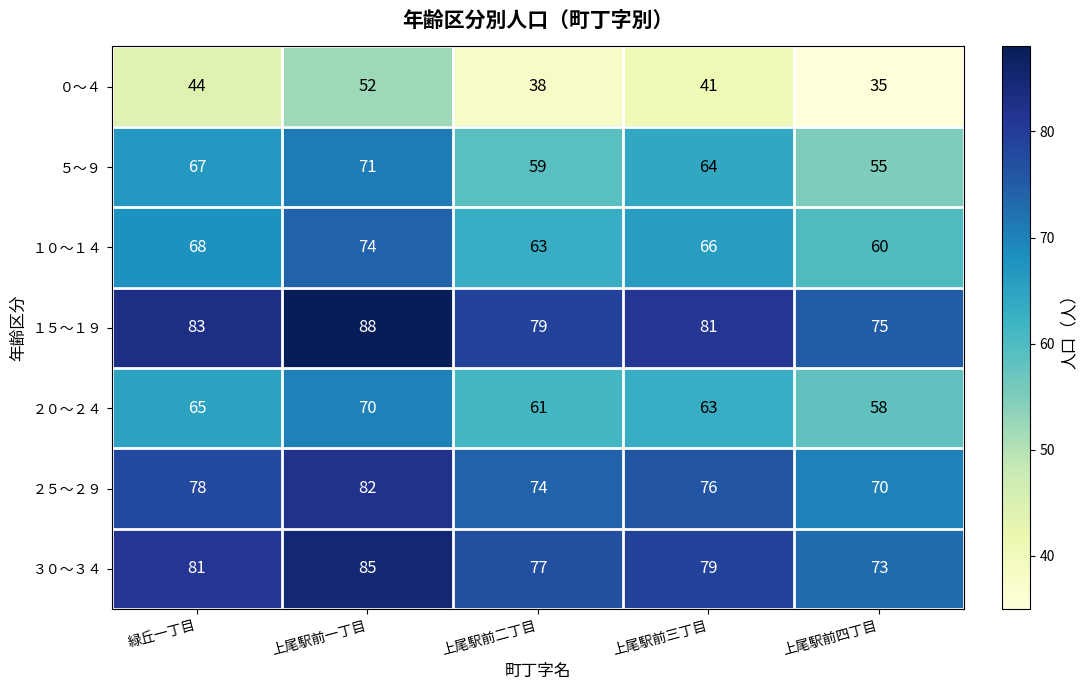

Where does the １５～１９ series first go above 81?

緑丘一丁目